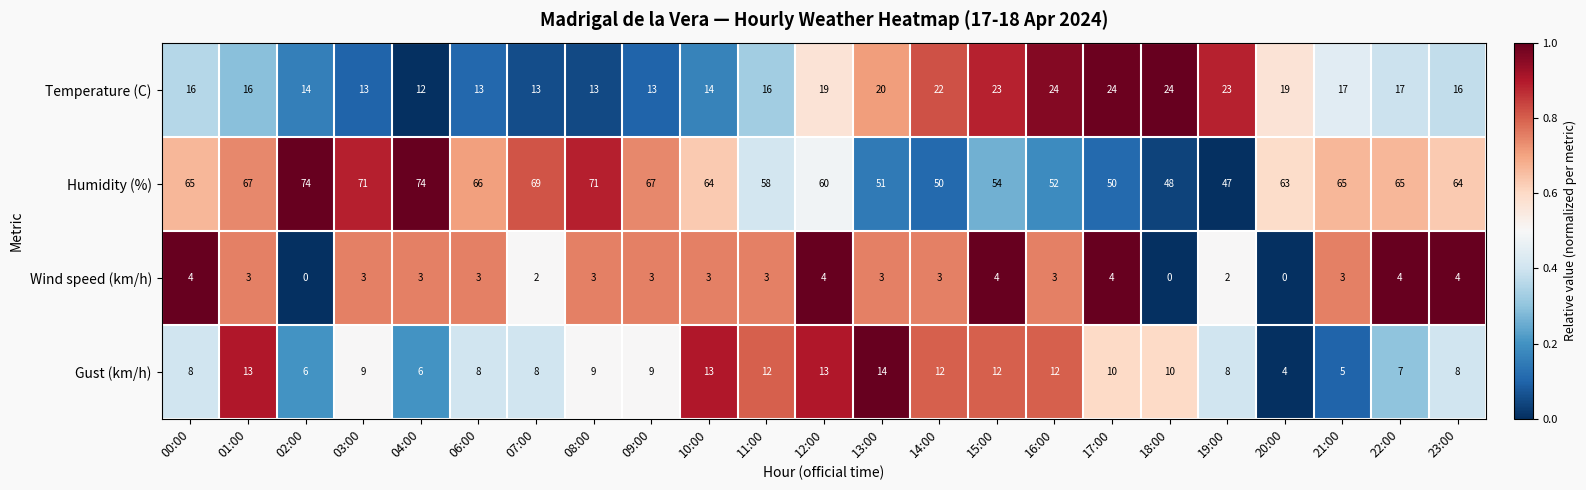

What is the difference between the maximum and second lowest values in the Temperature (C) series?

11